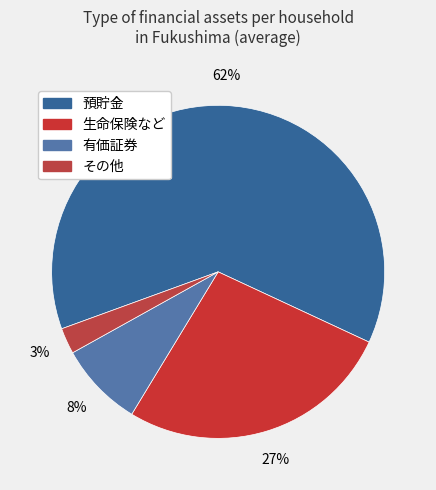

What is the majority slice?

預貯金